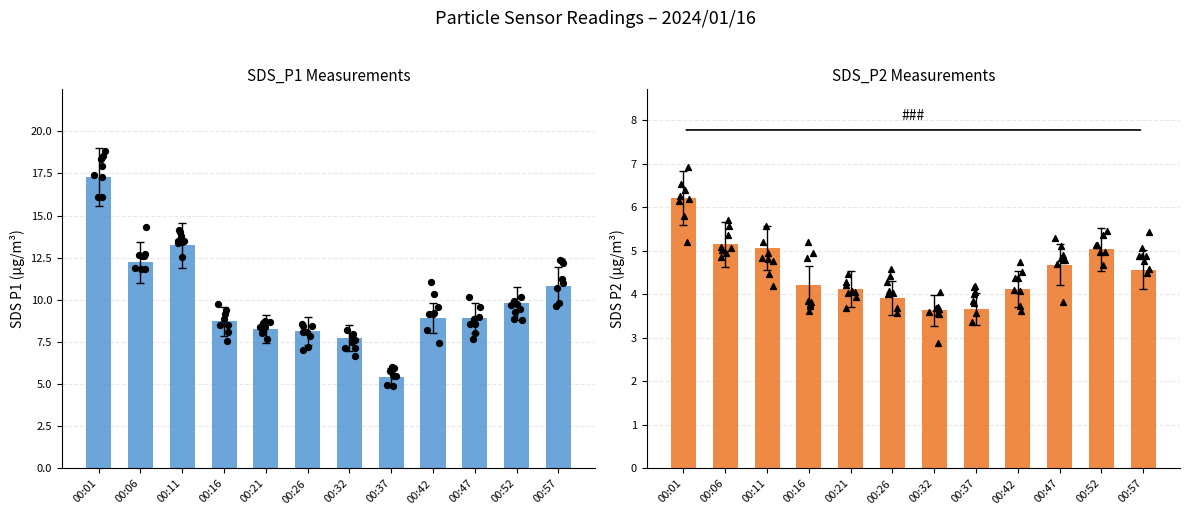

What are all the series names shown in the legend?

SDS_P1, SDS_P2